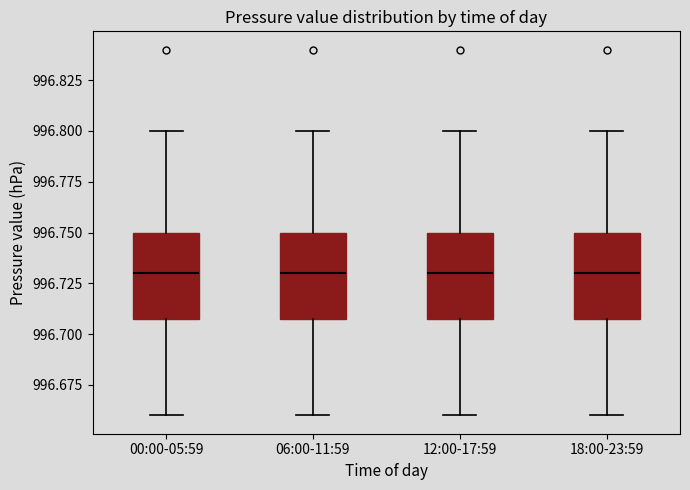

Where is the upper edge of the box for 12:00-17:59 on the y-axis? The values are not printed on the chart, so give them approximately, as read against the axis.

996.75